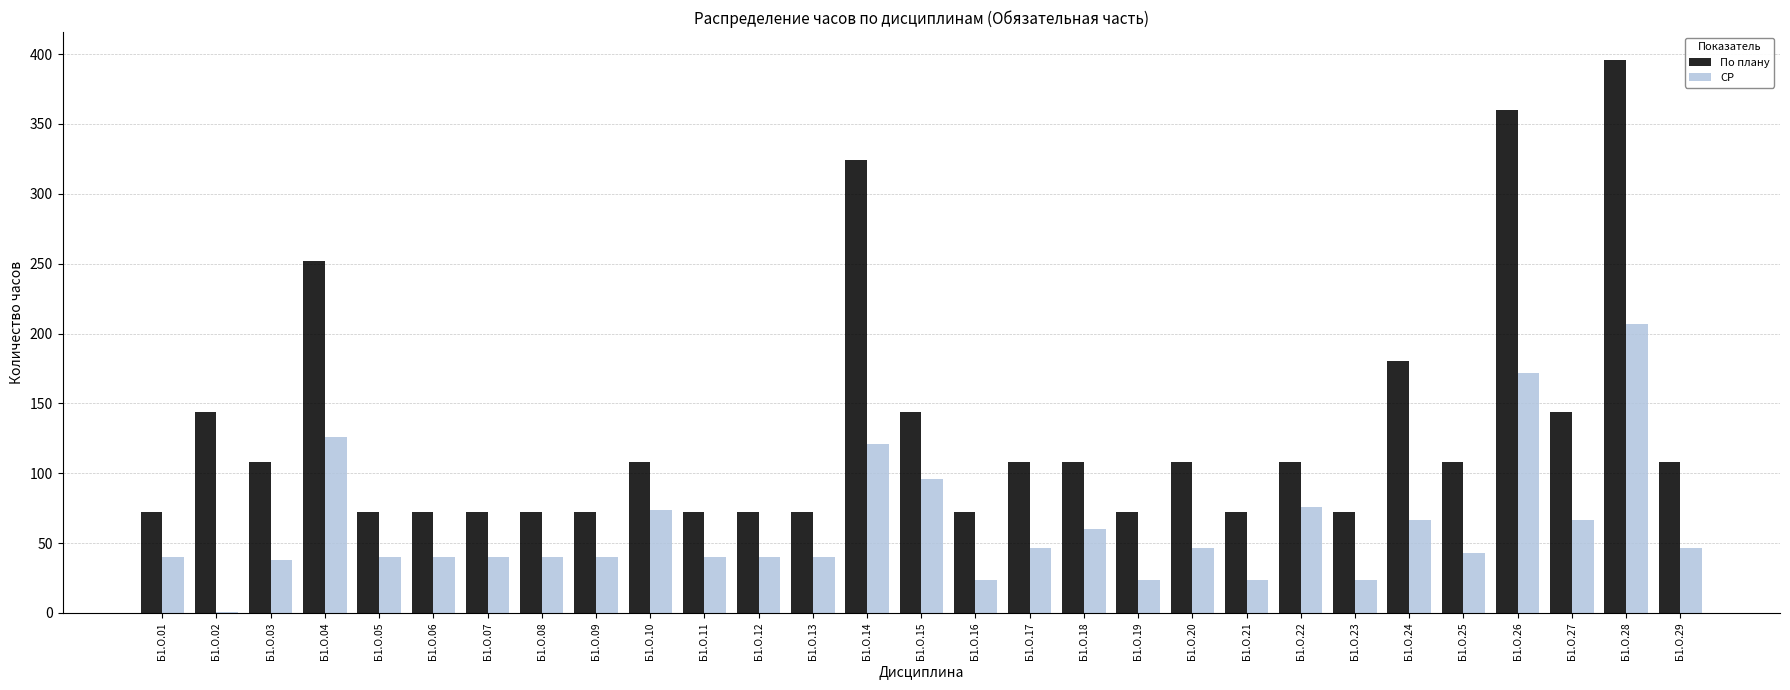

What are all the series names shown in the legend?

По плану, СР